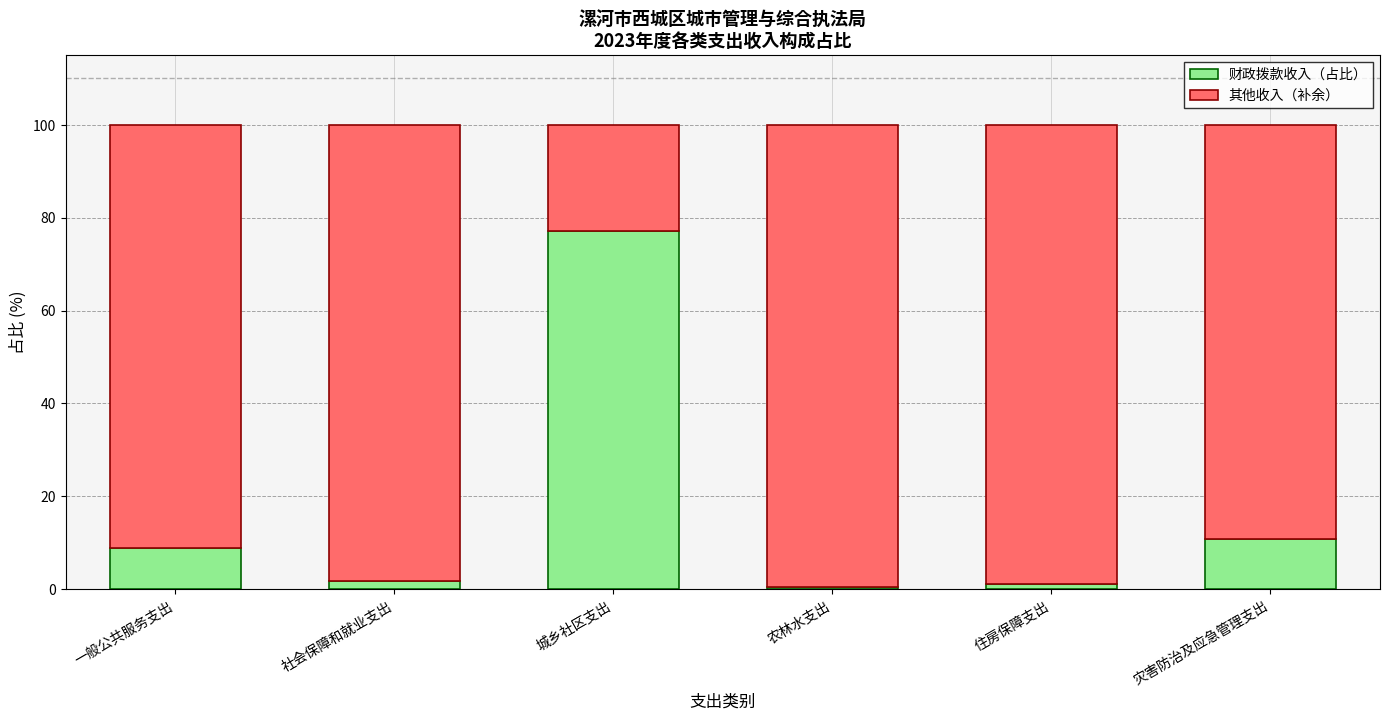

How many series are shown in this chart?

2